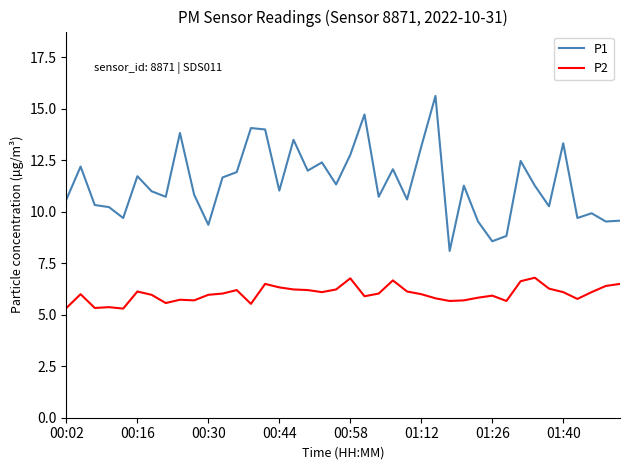

List the series in order of their overall mean, highest first.

P1, P2